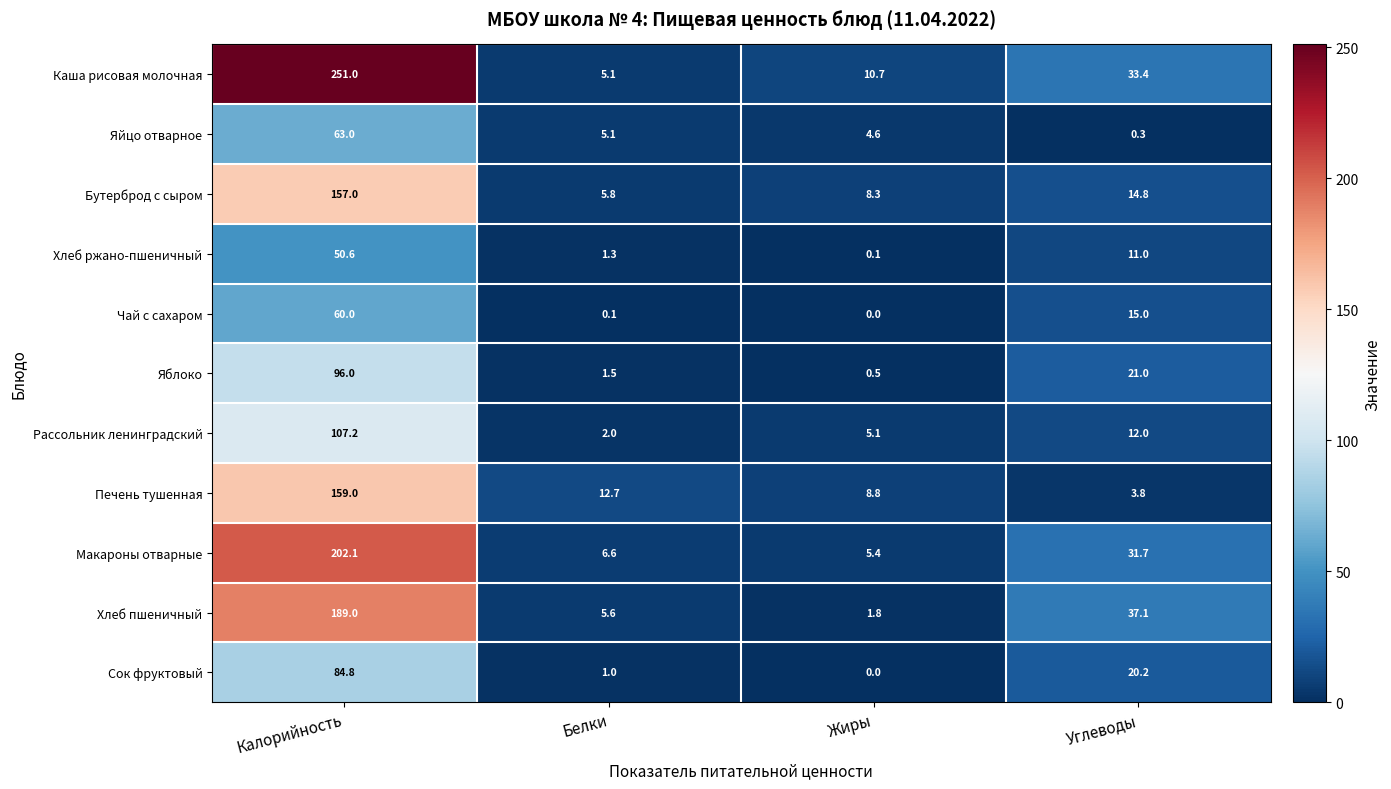

What is the difference between the Сок фруктовый values at Жиры and Углеводы?

20.2